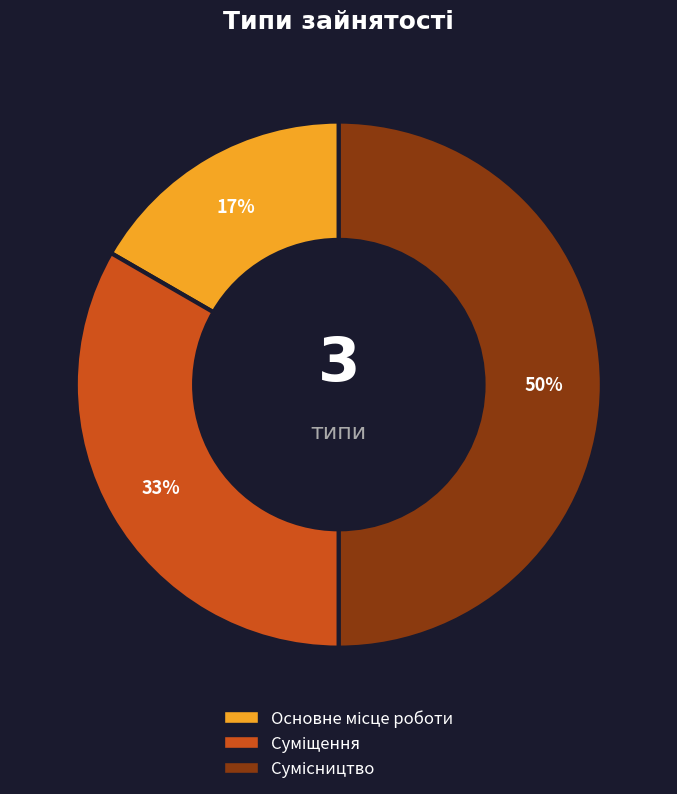

To the nearest percent, what is the difference between the largest and smallest slice percentages?

33%